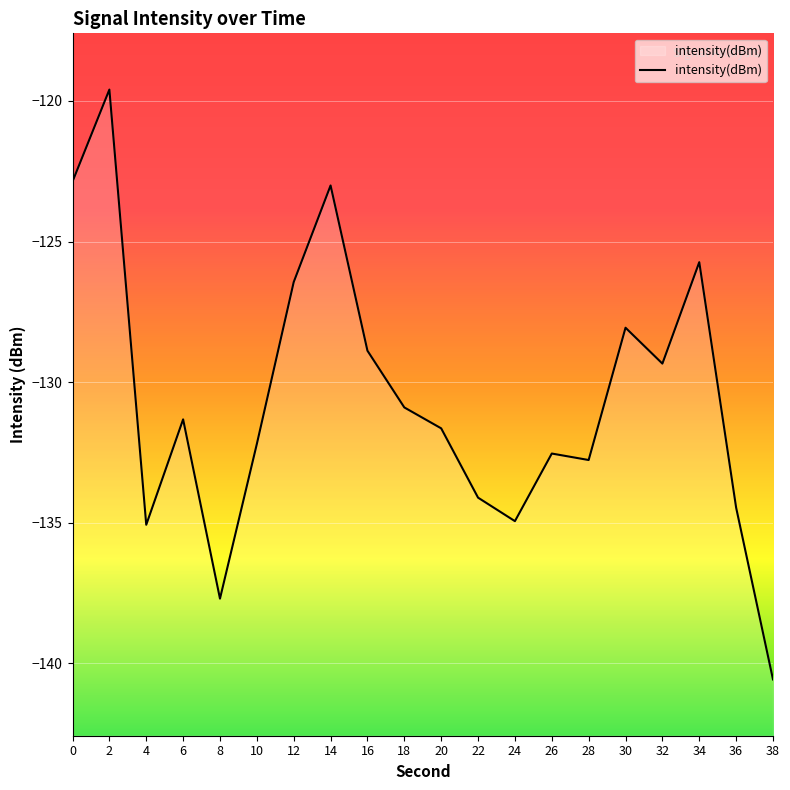

What is the value of the 2nd point from the left?

-119.6